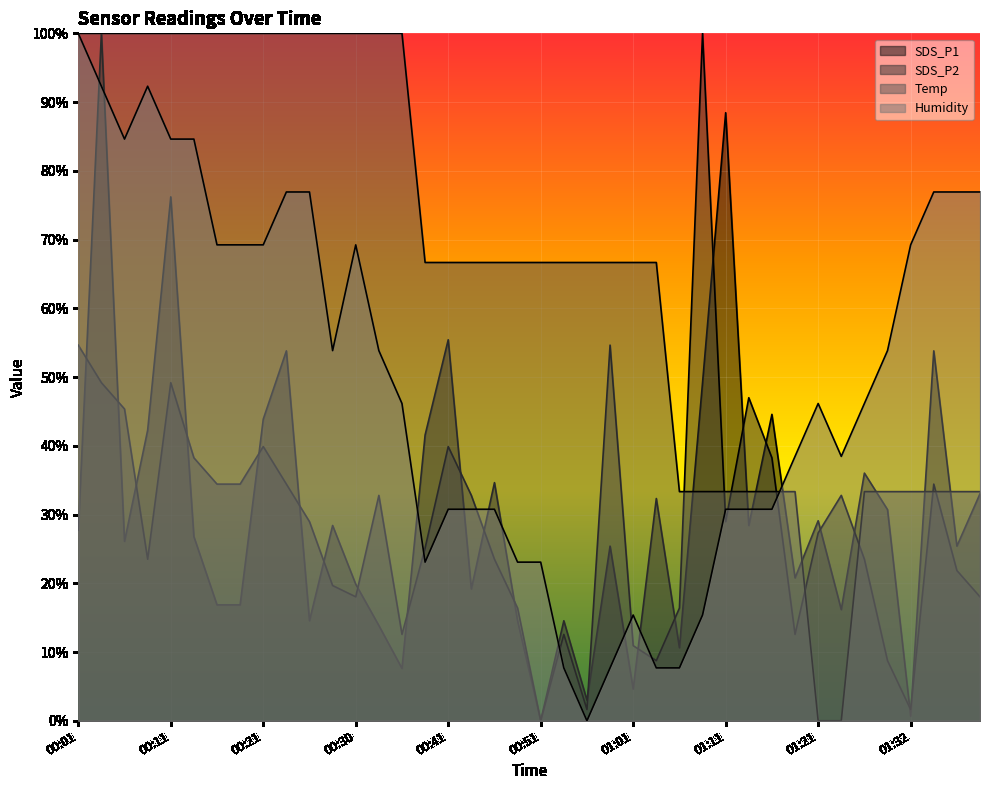

What is the highest value of the SDS_P2 series?

100.0